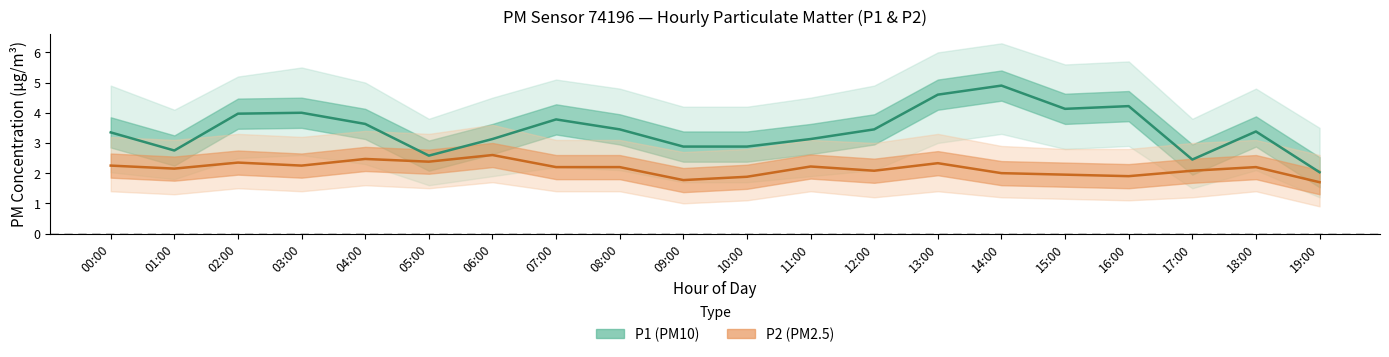

True or false: P1 and P2 cross at least once.

False